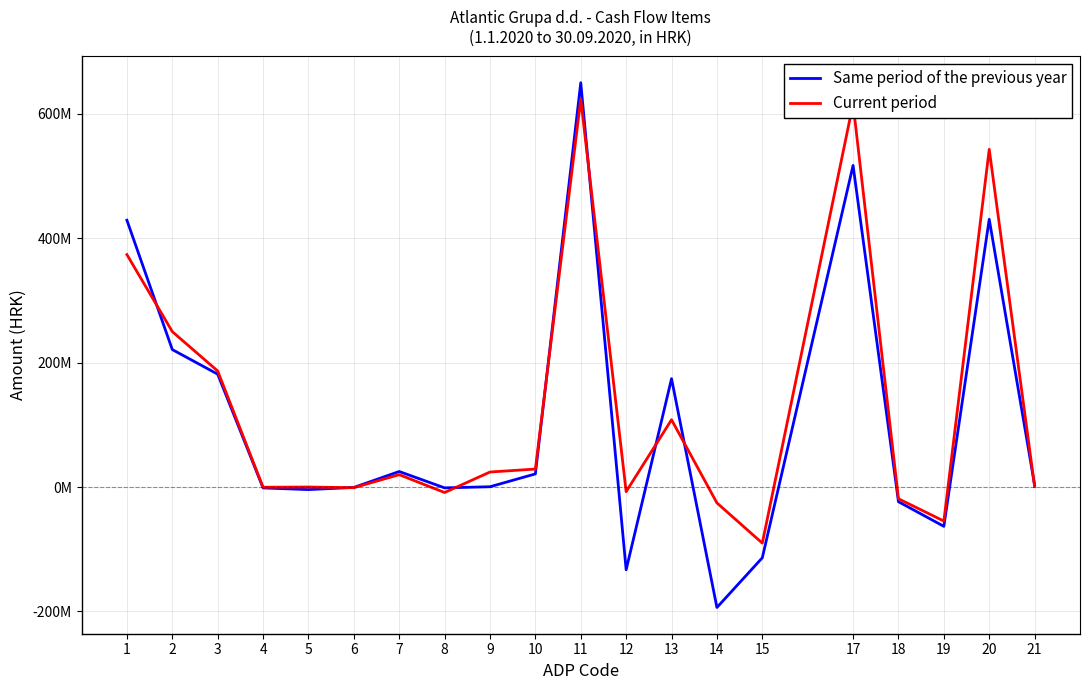

True or false: Same period of the previous year has a value of -23516138 at 18.

True